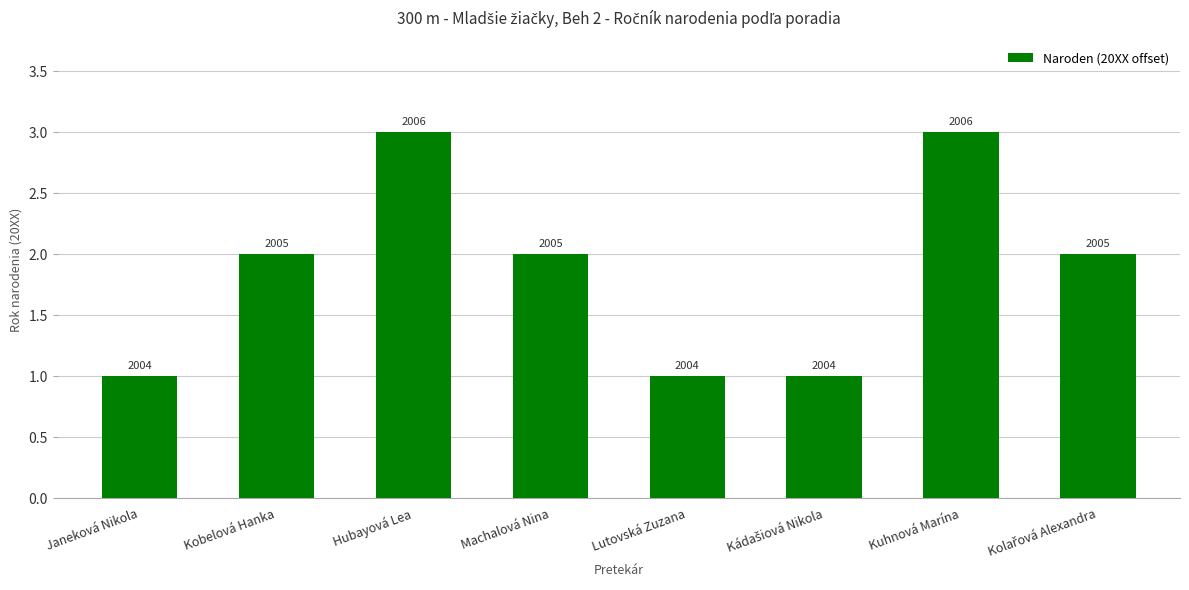

Which label corresponds to the largest value in the chart?

Hubayová Lea